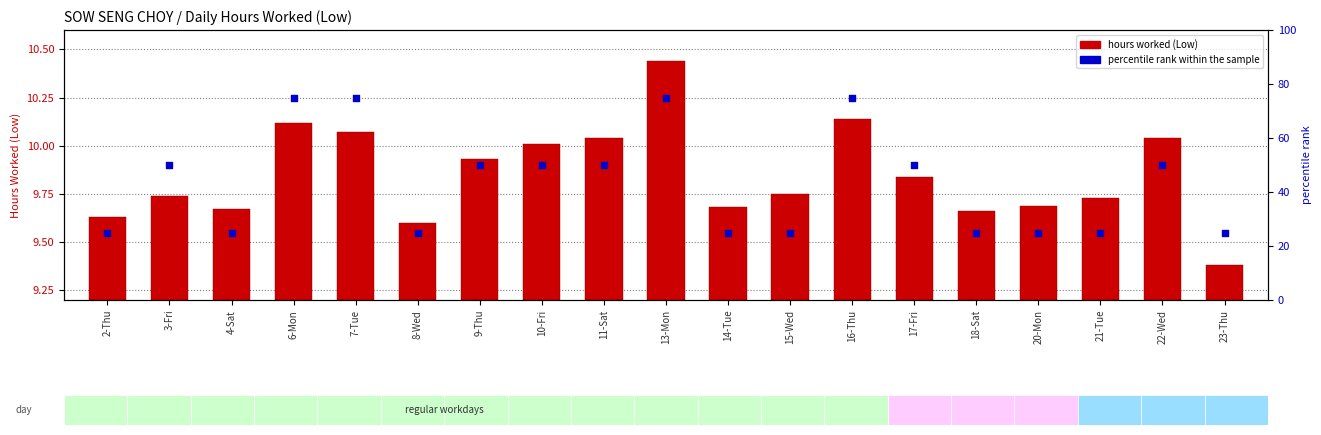

Is the value of hours worked (Low) at 2-Thu greater than the value of percentile rank within the sample at 3-Fri?

No